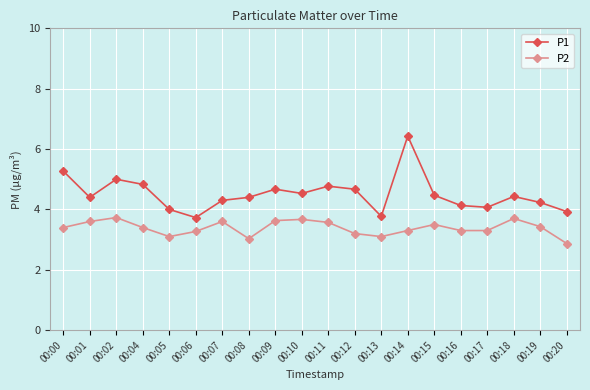

Does the chart display data point markers on the line(s)?

Yes